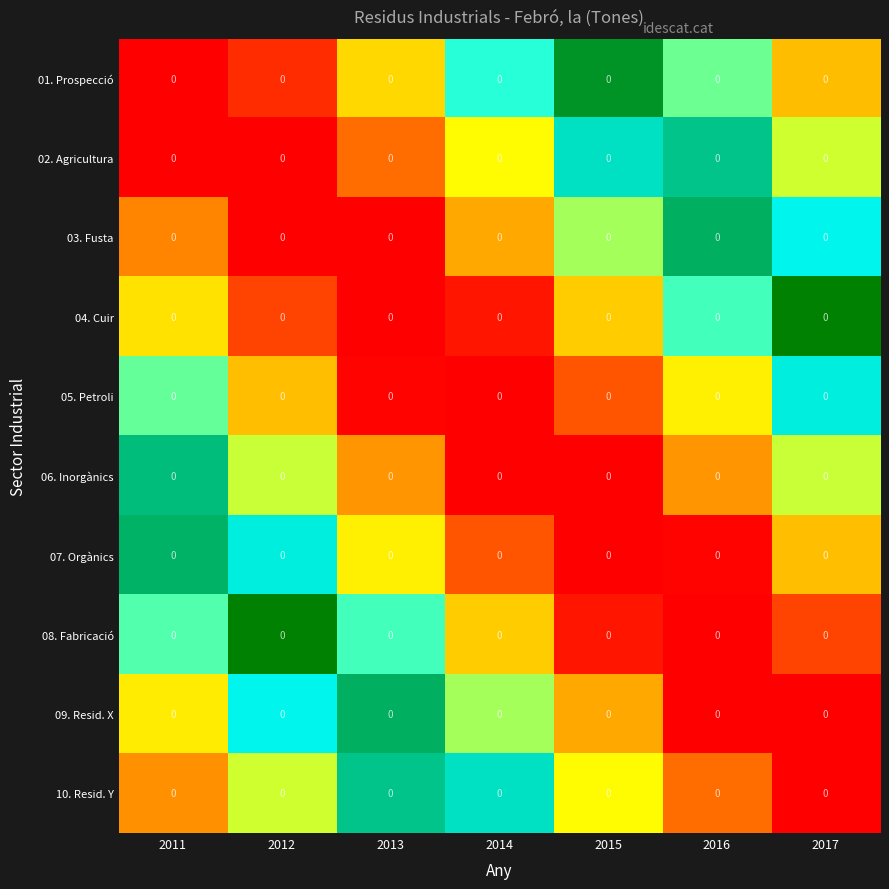

At 2012, list the series in order from largest to smallest.

10. Resid. Y, 09. Resid. X, 08. Fabricació, 07. Orgànics, 06. Inorgànics, 05. Petroli, 04. Cuir, 01. Prospecció, 03. Fusta, 02. Agricultura